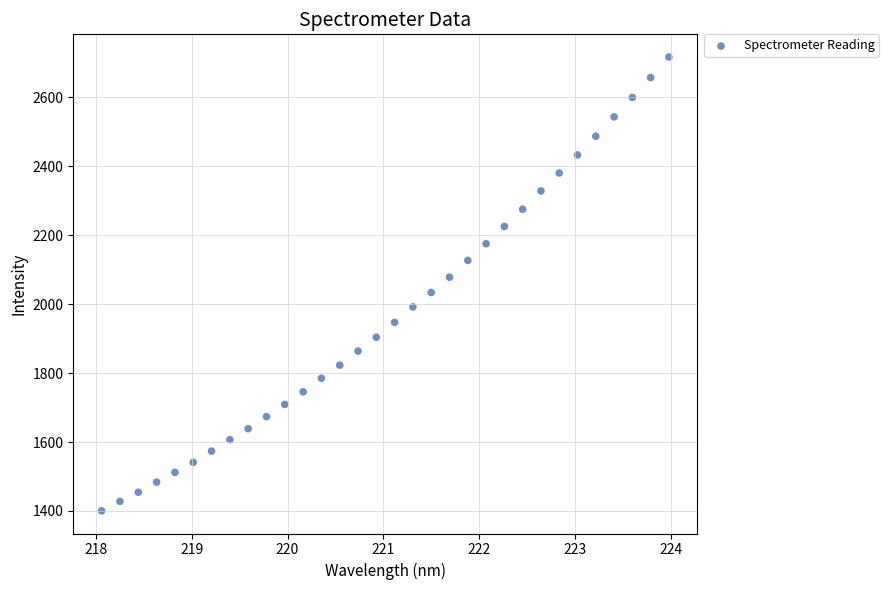

What is the range of Y values (max minus min)?

1316.9